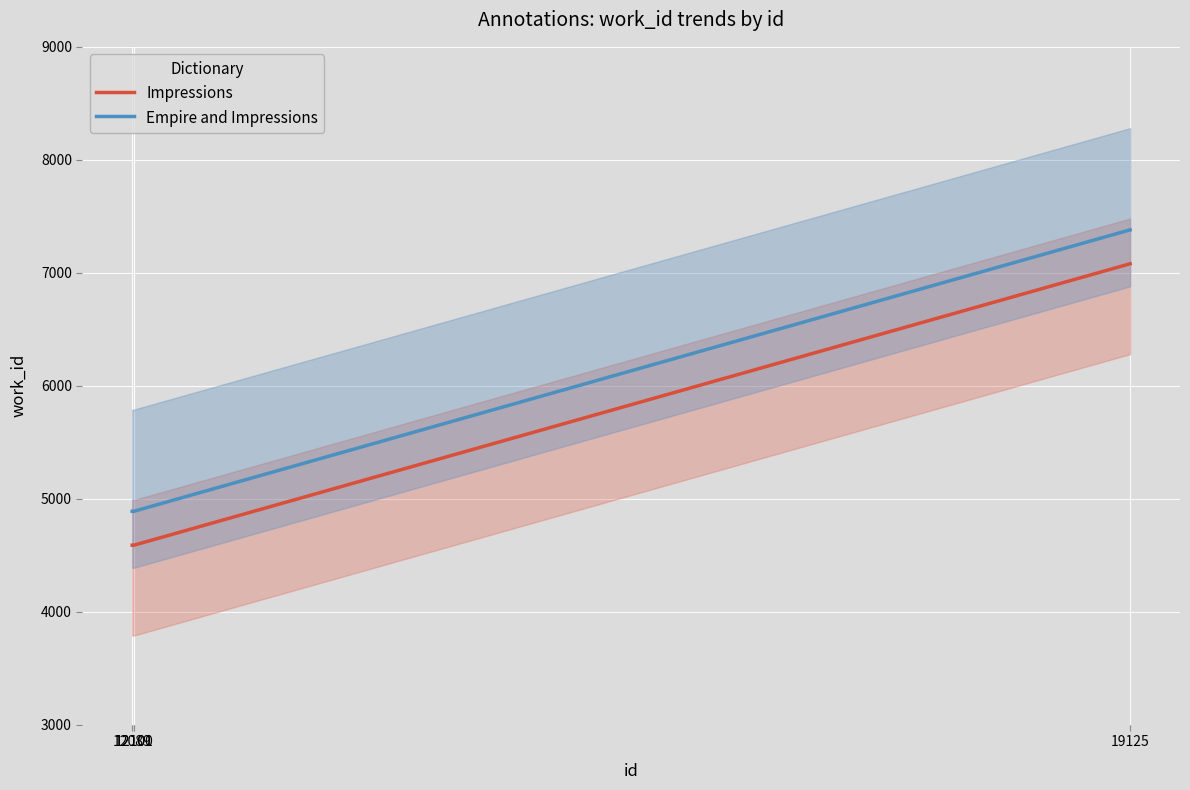

At which label is Empire and Impressions closest to 6134?

12089